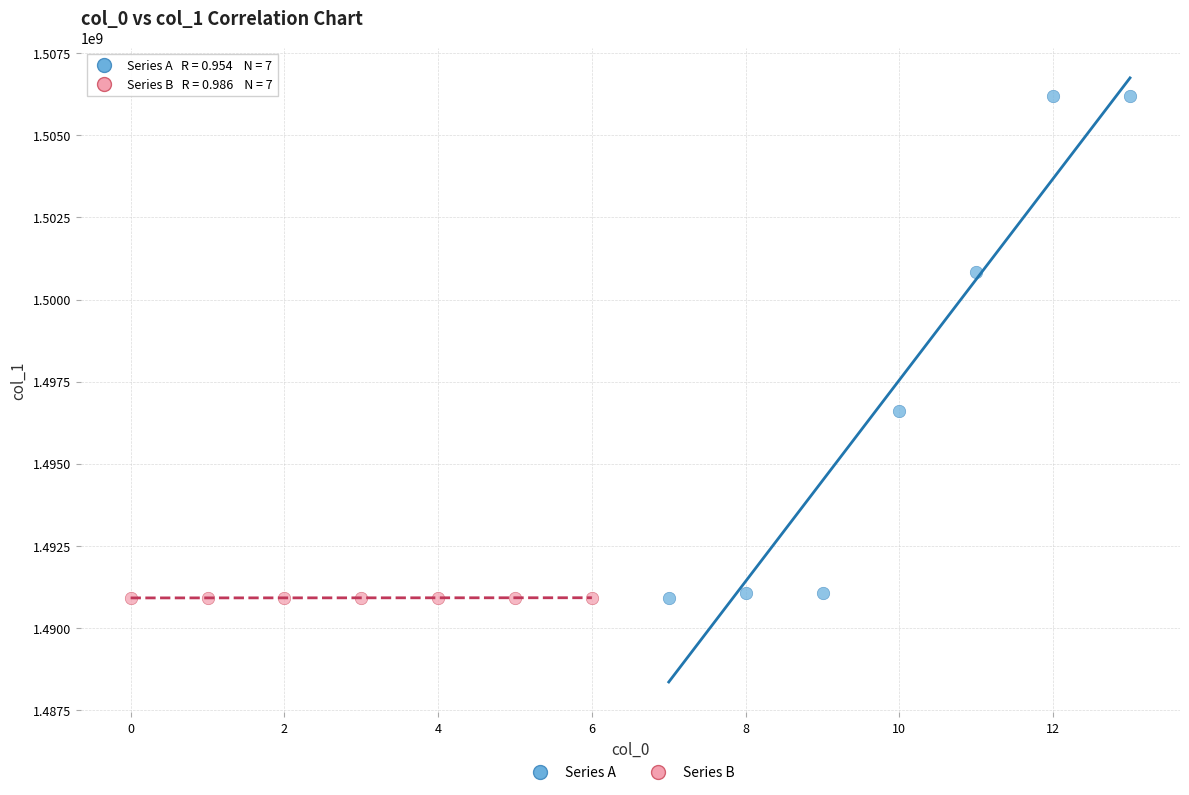

Which series reaches the maximum Y coordinate?

Series A